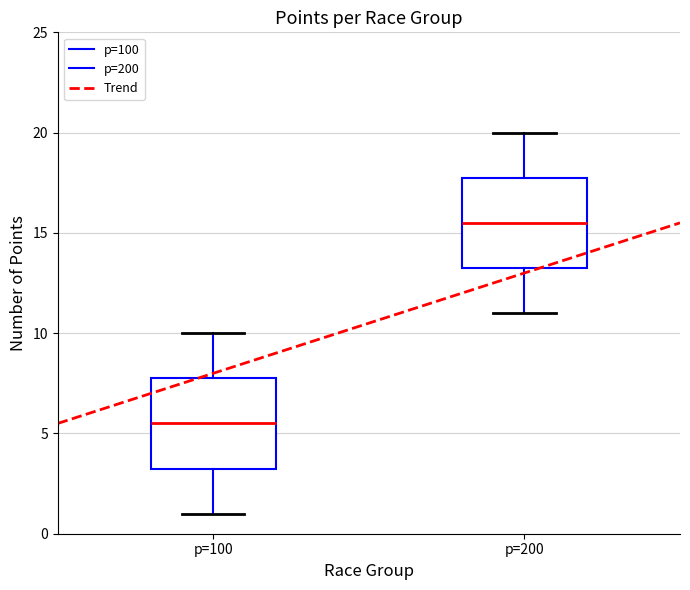

Which box has the lowest median line?

p=100